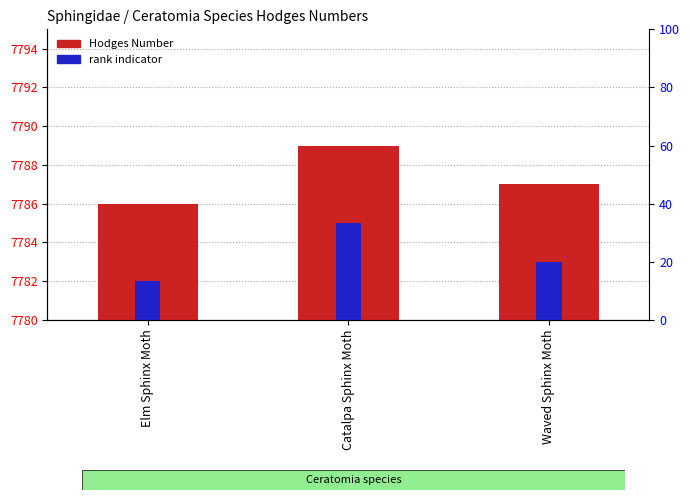

Which category has the lowest value across all series?

Elm Sphinx Moth